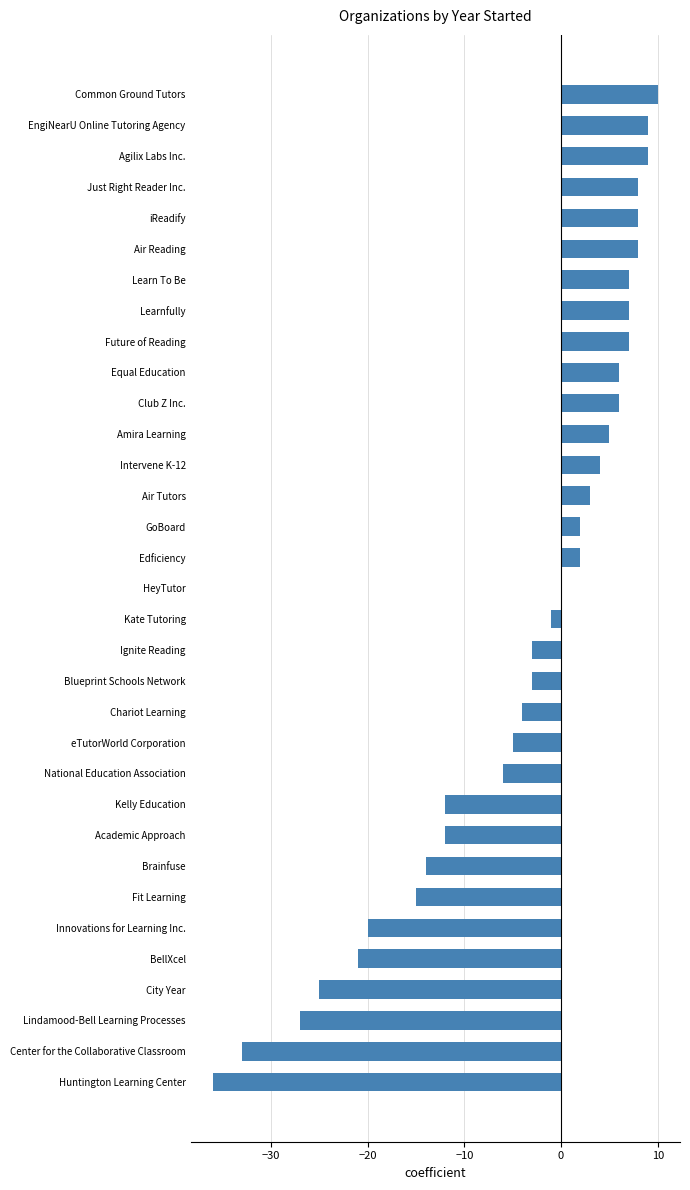

Are the bars horizontal?

Yes